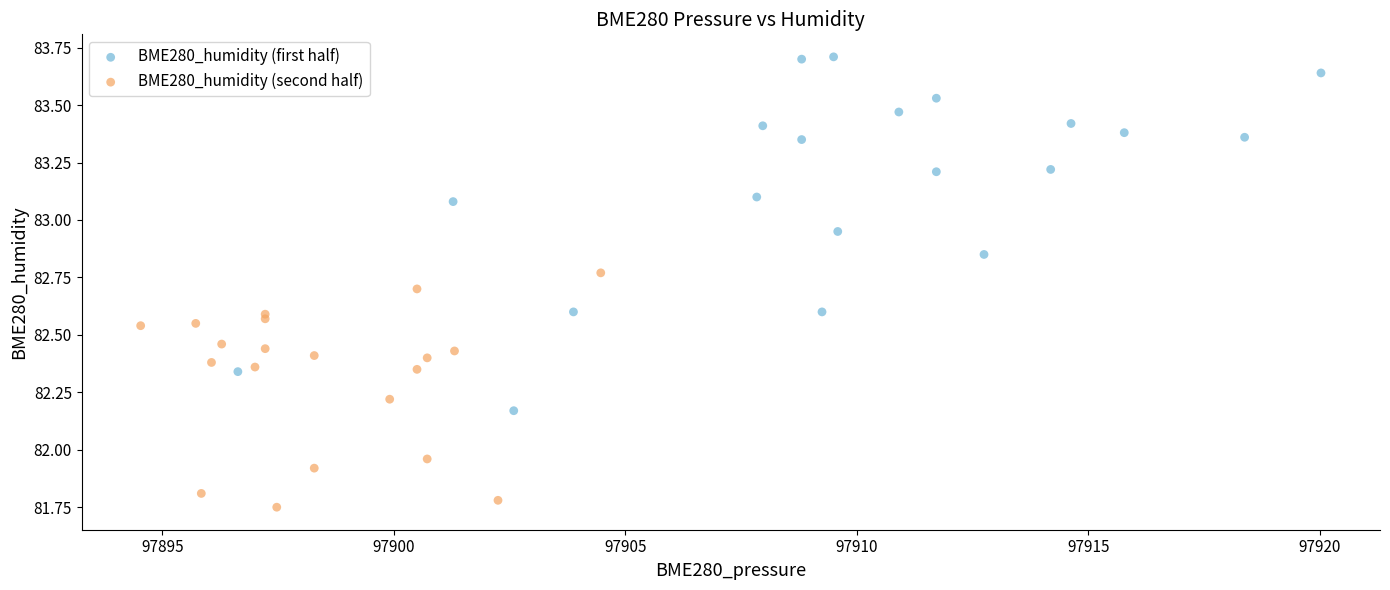

Which series reaches the maximum Y coordinate?

BME280_humidity (first half)